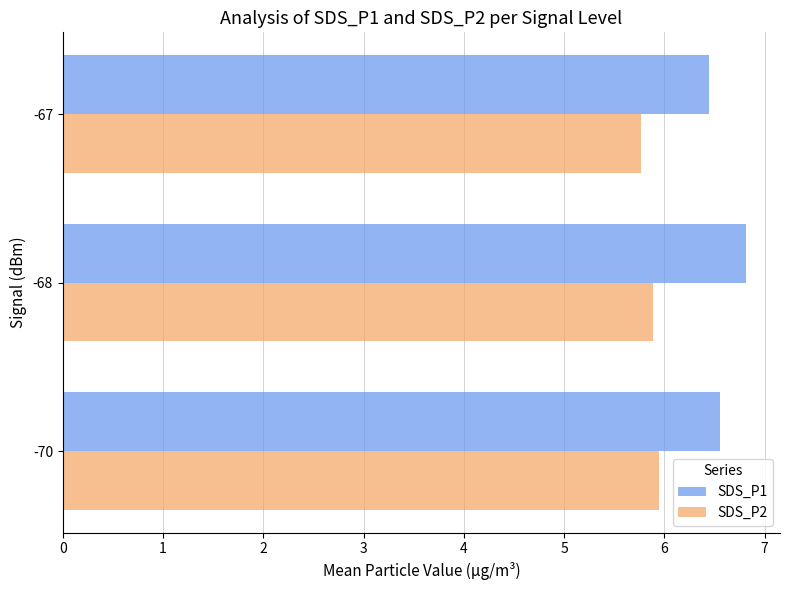

What is the difference between the highest and lowest values at -68?

0.9